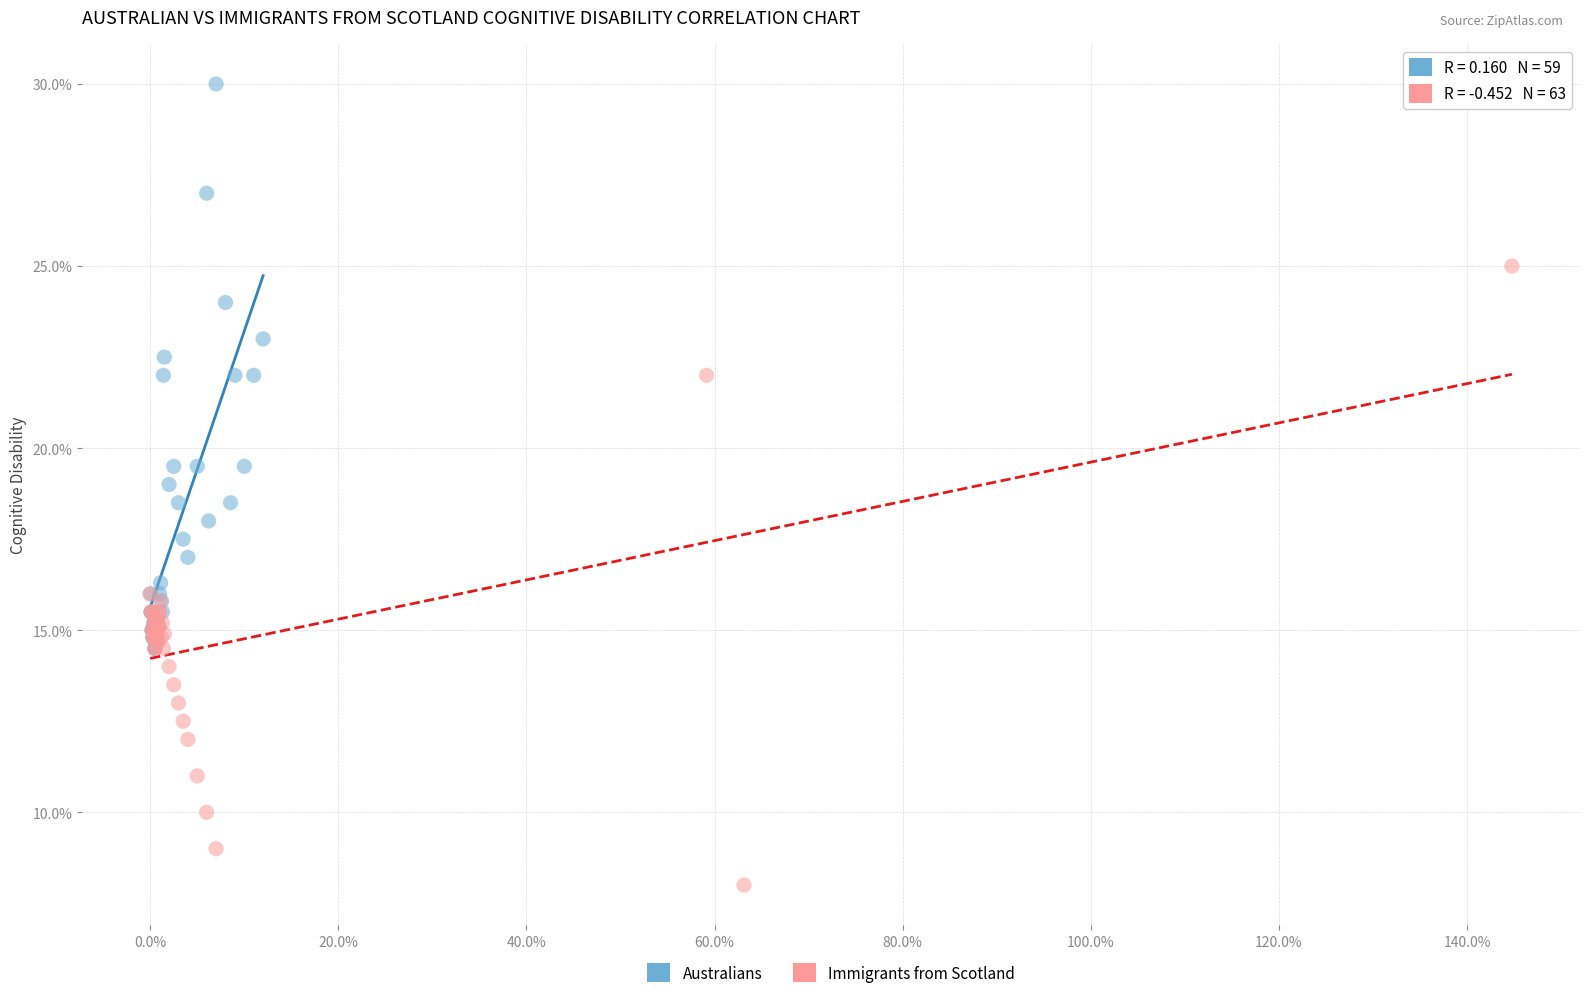

Which series has the largest Y range (max minus min)?

Immigrants from Scotland